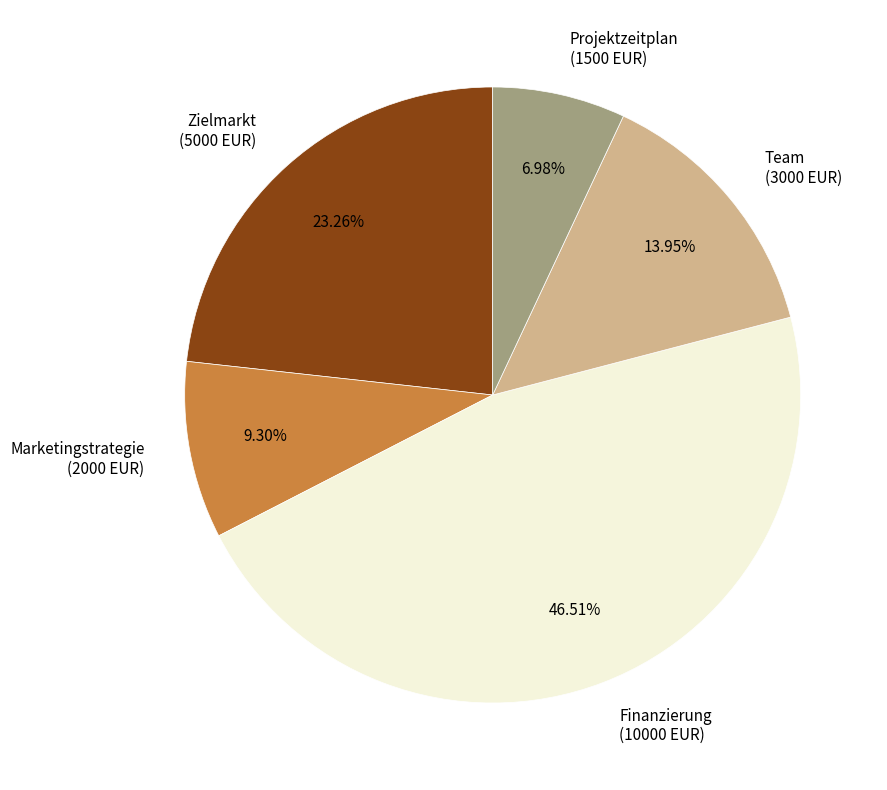

What is the largest slice in the pie chart?

Finanzierung